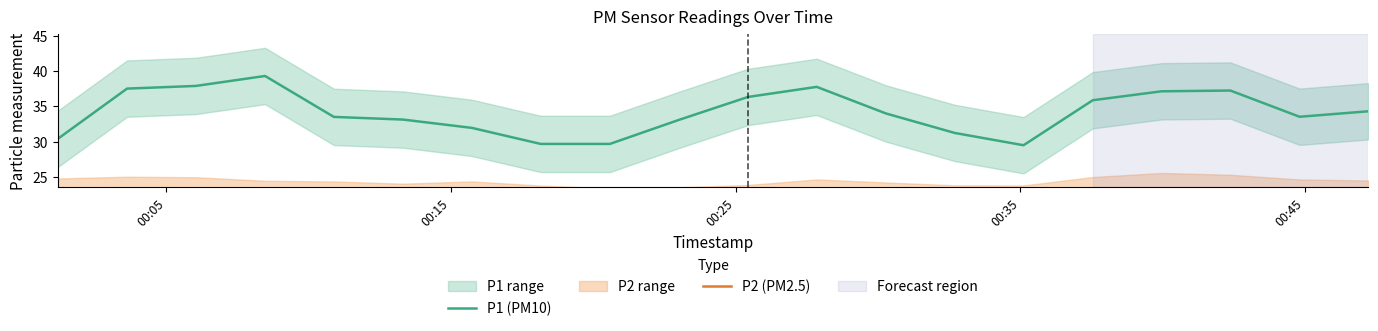

What is the difference between the second highest and second lowest values in the P1 (PM10) series?

8.2